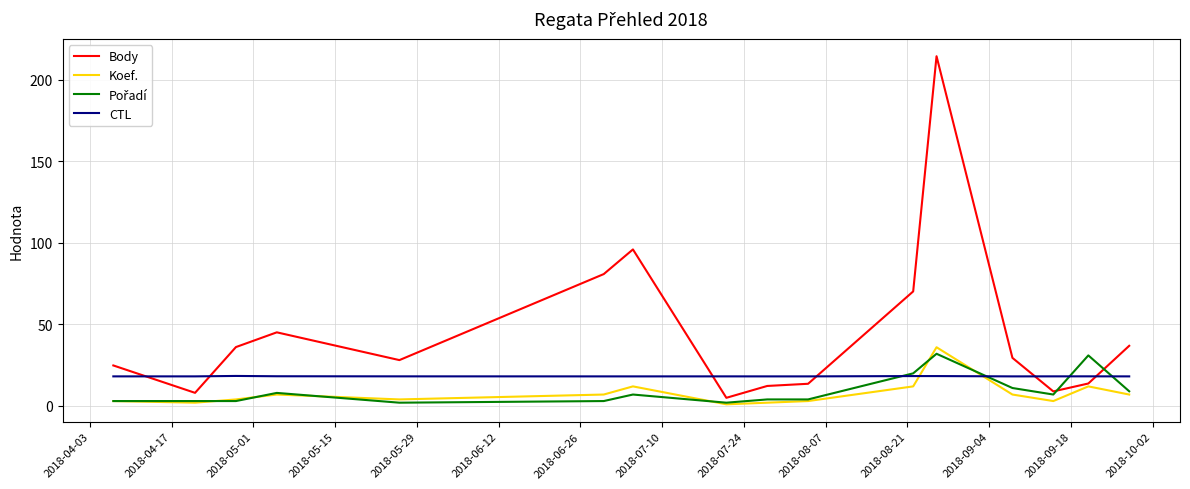

True or false: Koef. and CTL intersect in this chart.

True